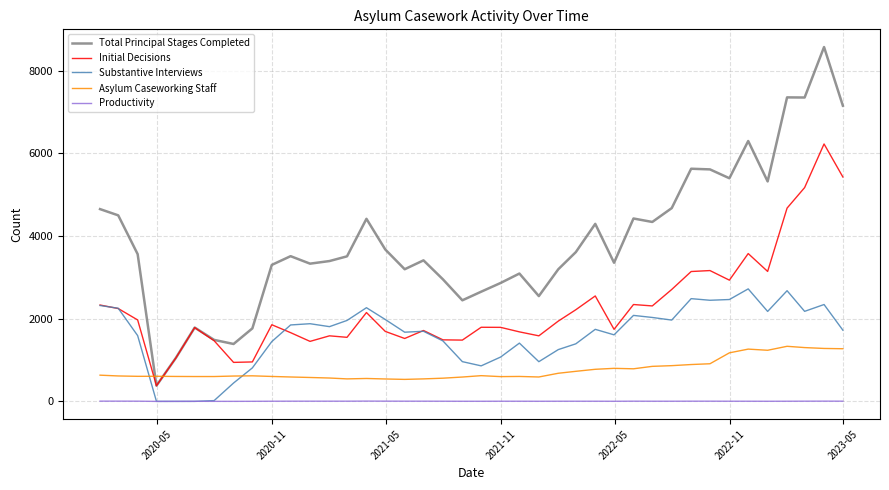

Is this an area chart (filled region under the line)?

No